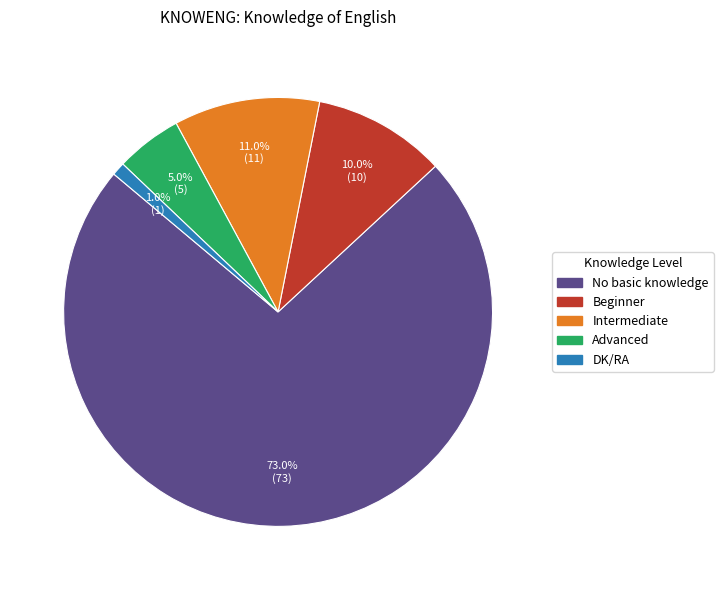

Do Intermediate and DK/RA together represent more than half of the pie?

No